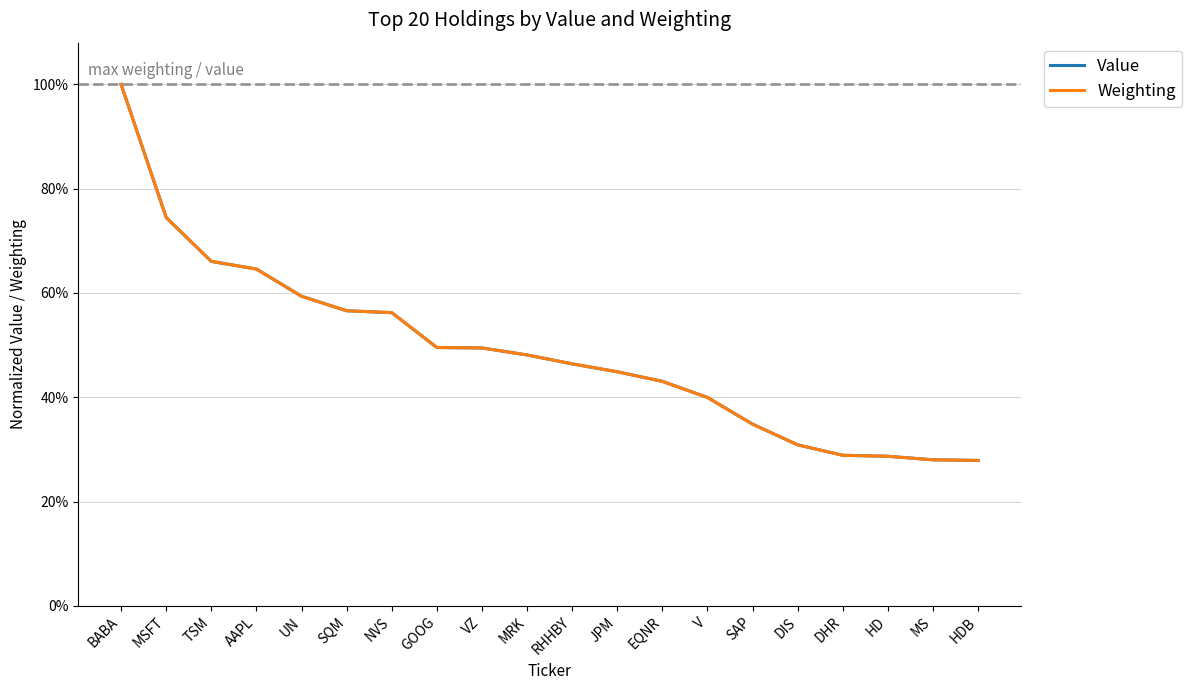

Does the chart have visible grid lines?

Yes